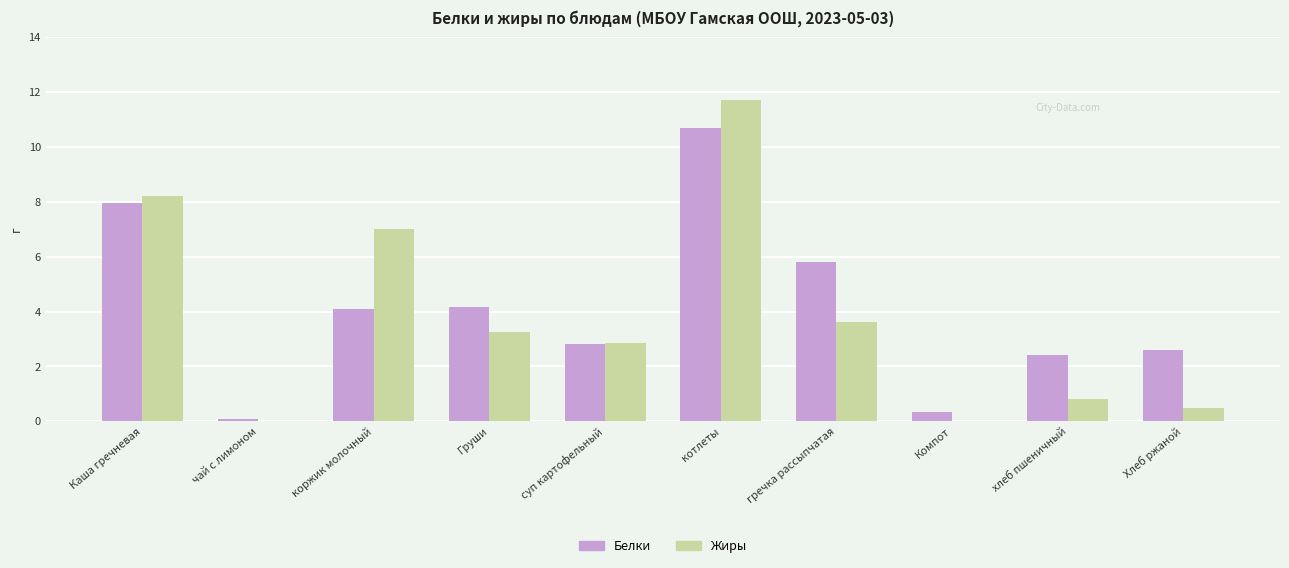

Which series has the largest total across all categories?

Белки